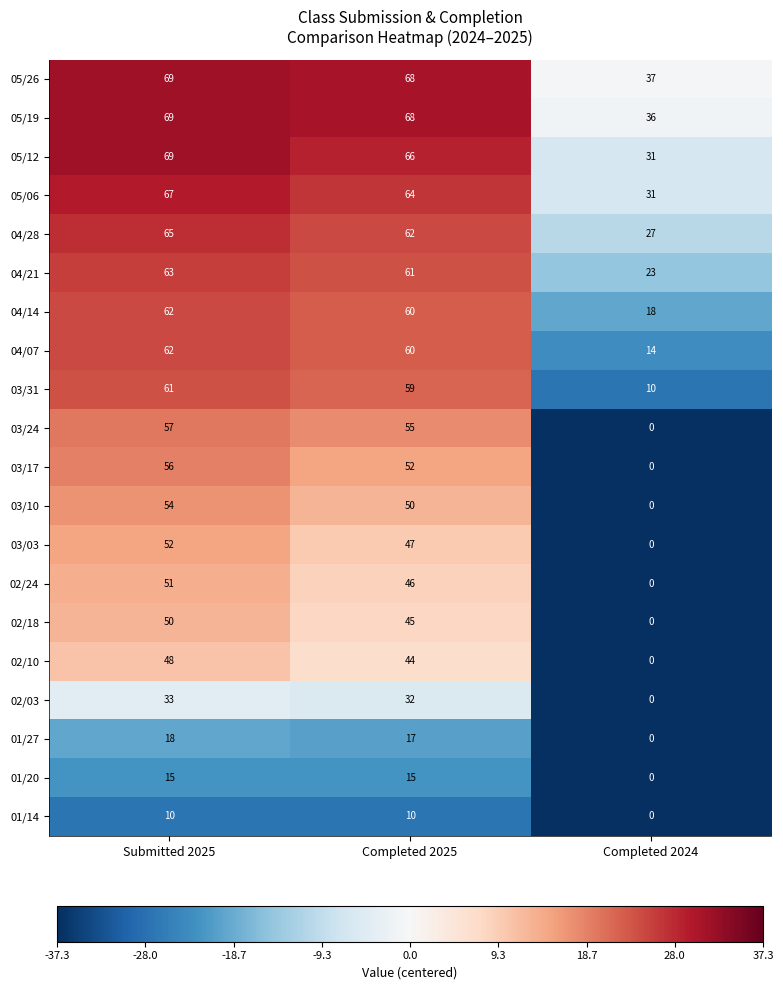

Is it true that 04/07 equals 25 at Completed 2024?

False